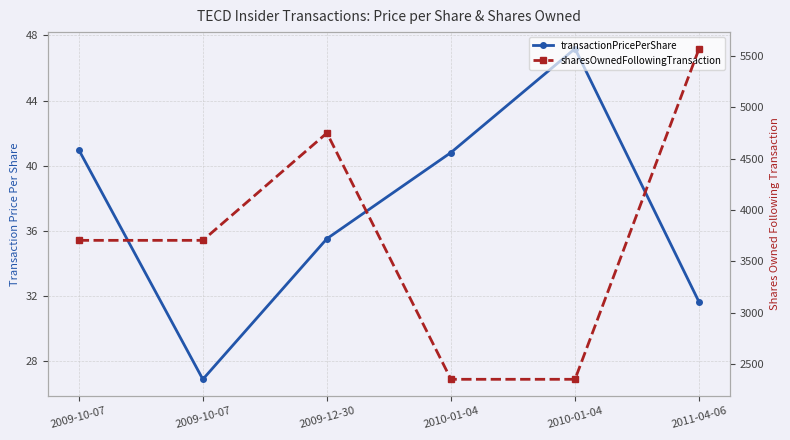

At which category is the sum across all series the highest?

2011-04-06